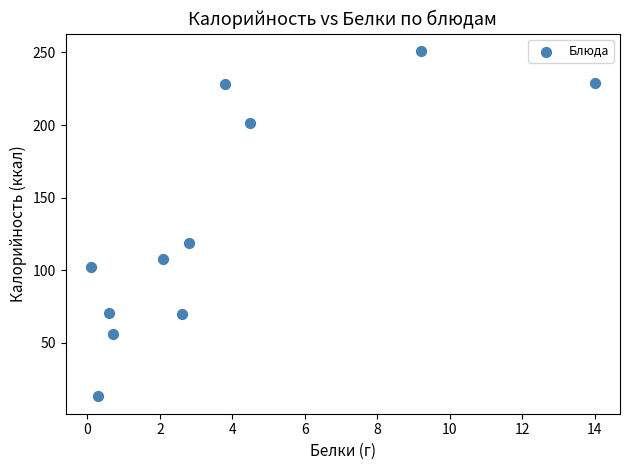

What Y value in the scatter plot is closest to 132?

118.7